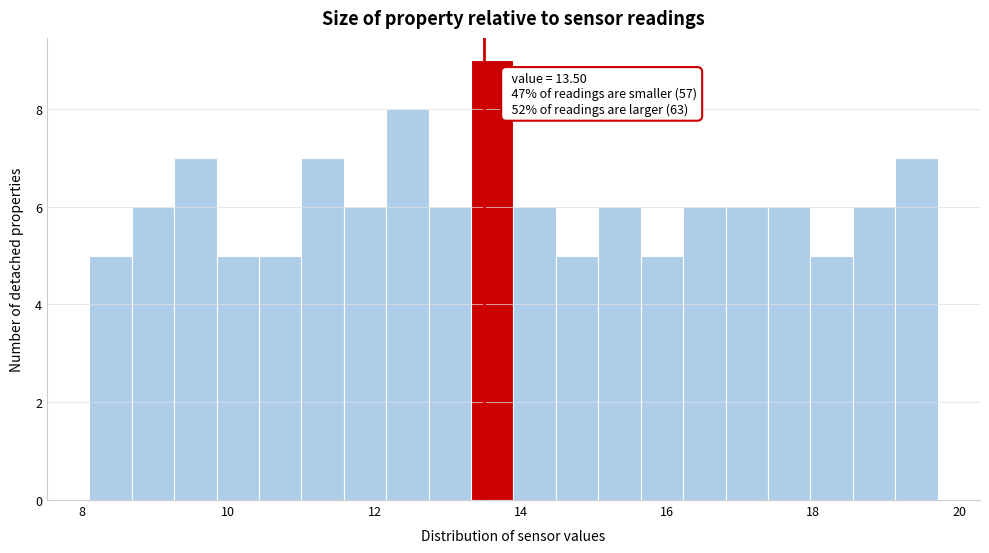

Around what value on the x-axis is the tallest bar? Give the approximate position of its centre, as read against the axis.

13.6